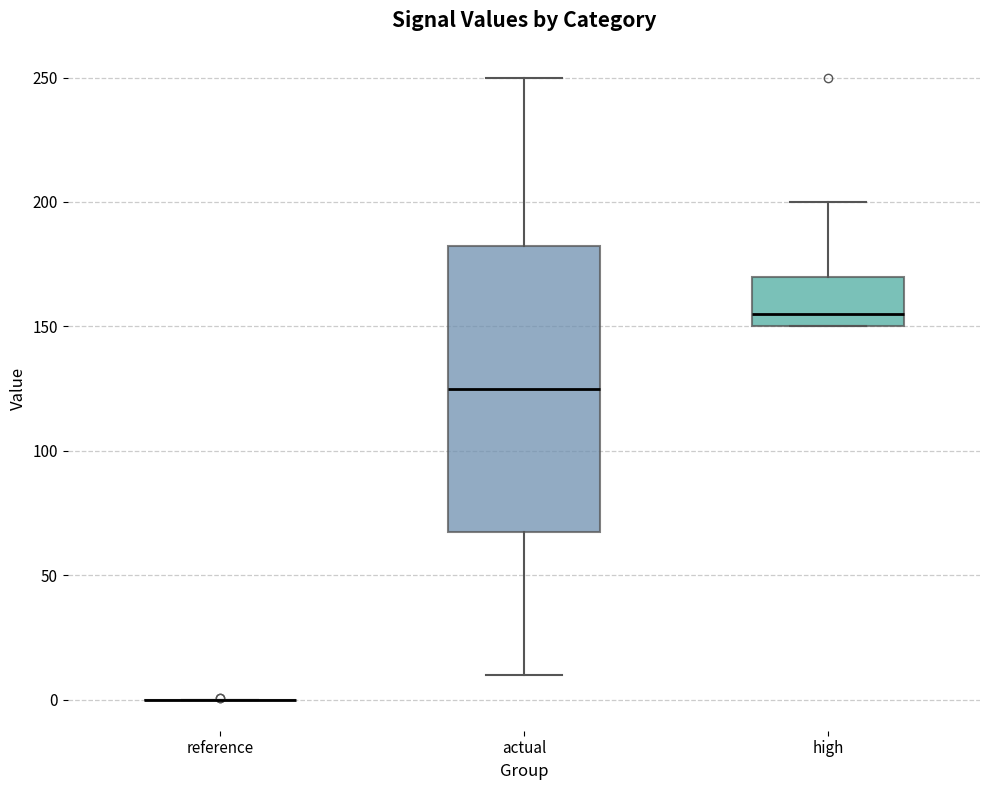

Which box is the tallest, from its lower edge to its upper edge?

actual